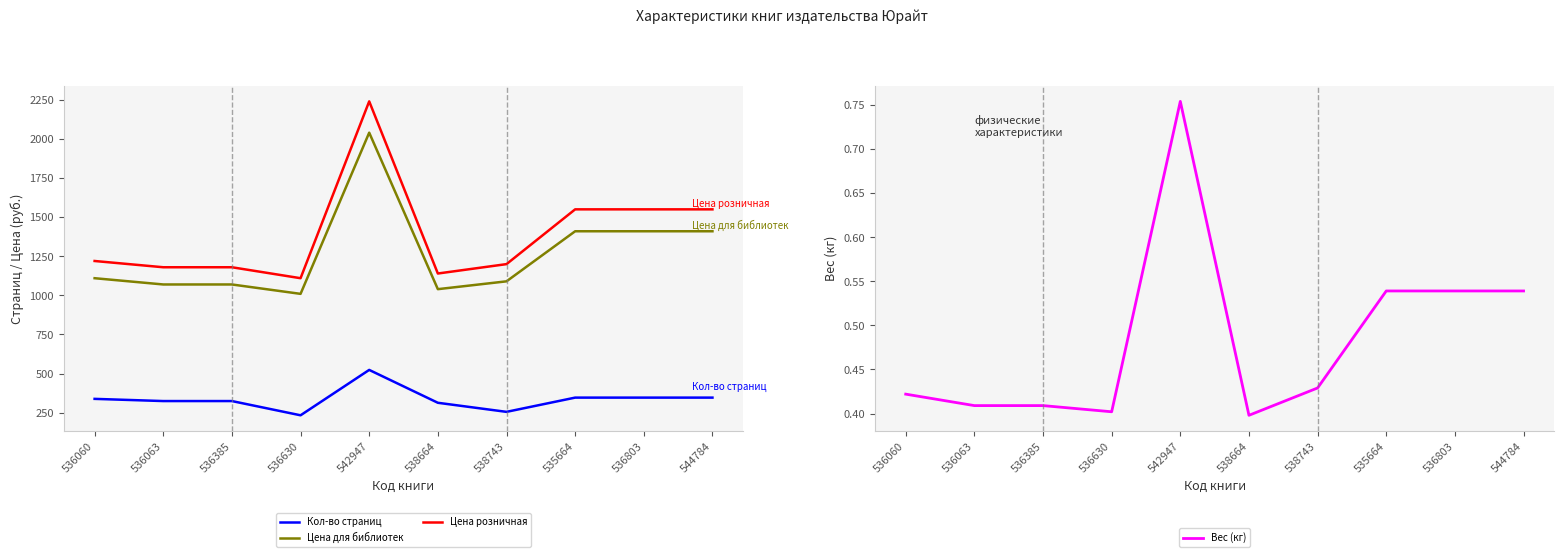

What is the maximum value for Цена розничная?

2239